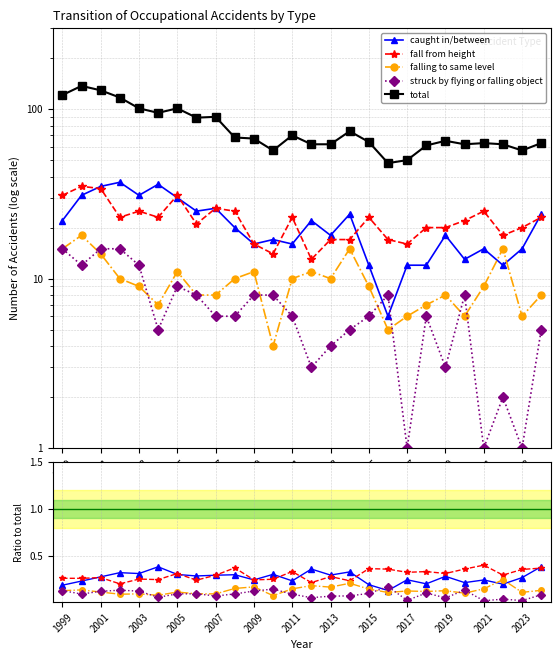

Where does the total series first go above 67?

1999